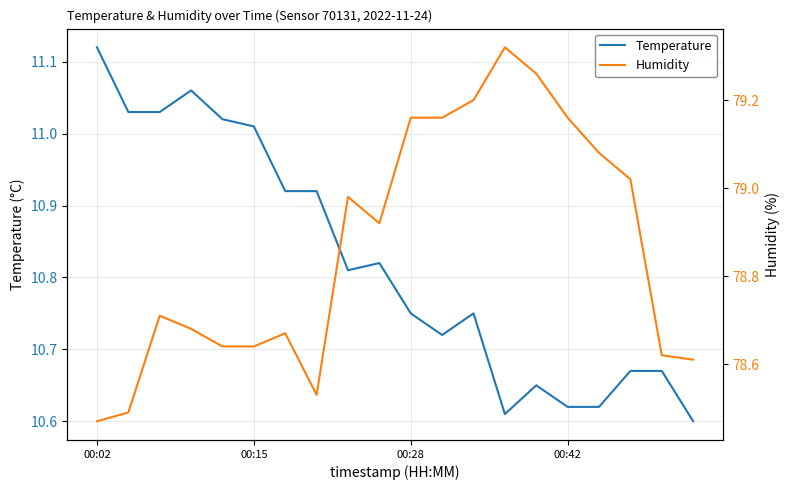

Rank the series by their average value, from lowest to highest.

Temperature, Humidity